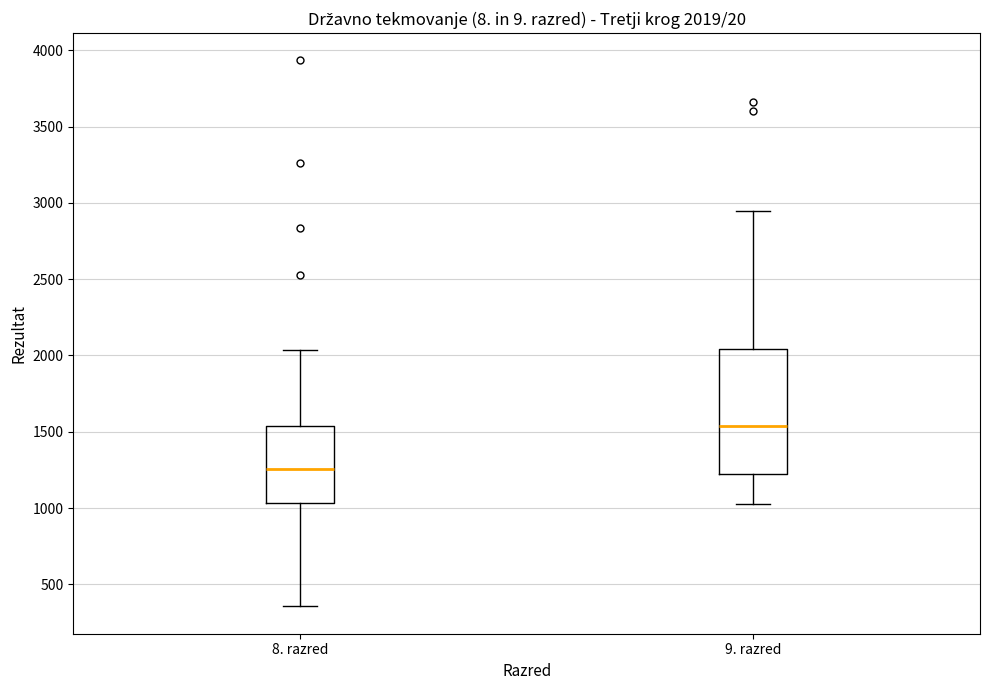

Which box's median line is the lowest?

8. razred